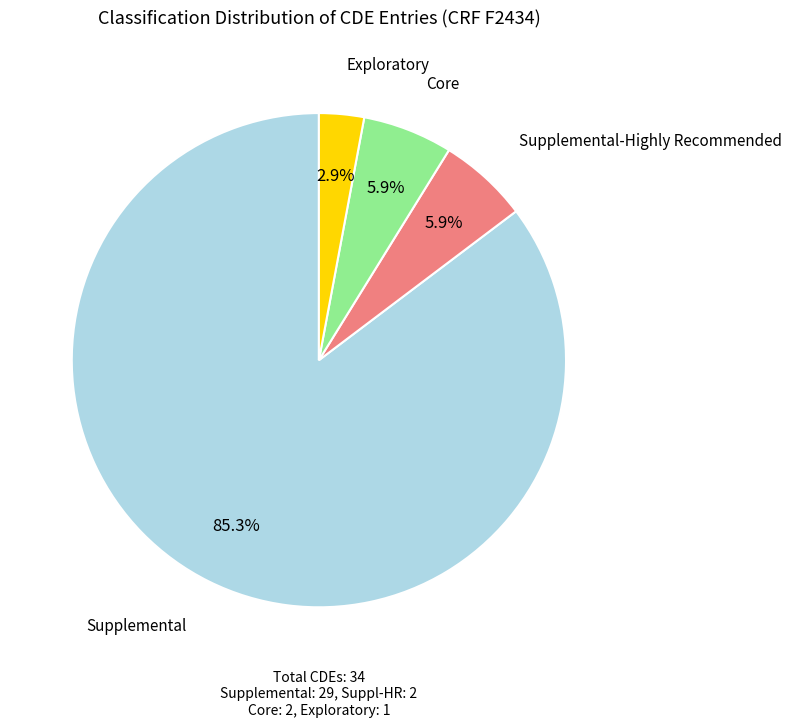

Is the sum of Supplemental-Highly Recommended and Supplemental greater than half?

Yes